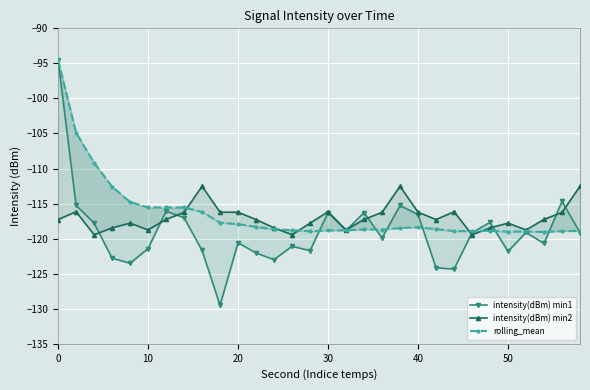

The intensity(dBm) min2 series shows -29.0 at 50. True or false?

False